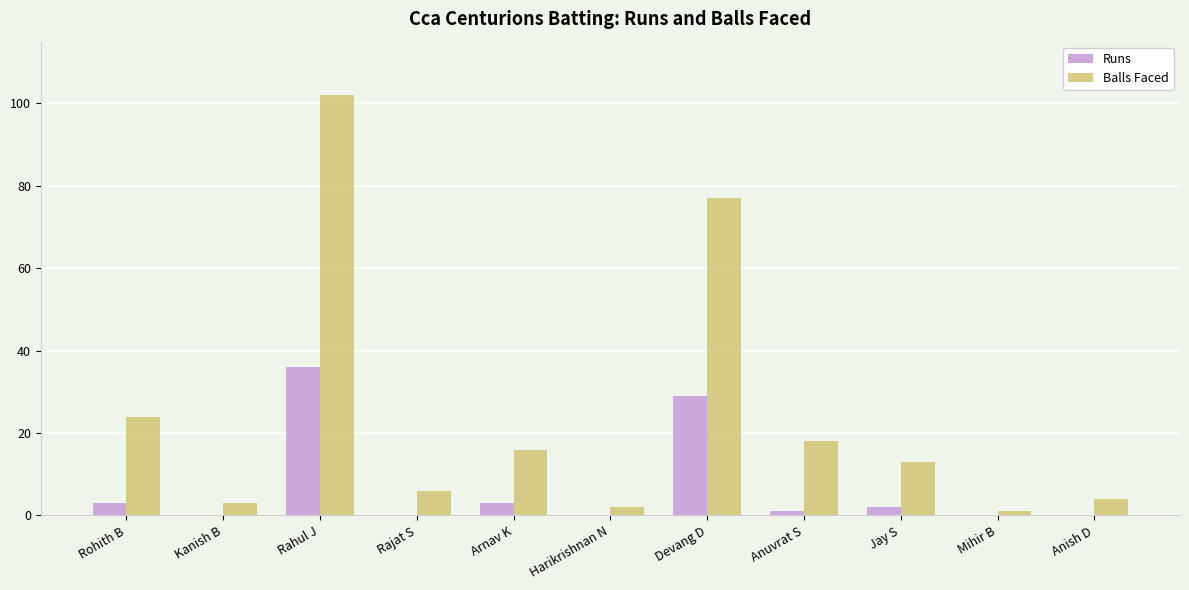

At which label does Runs reach its peak?

Rahul J